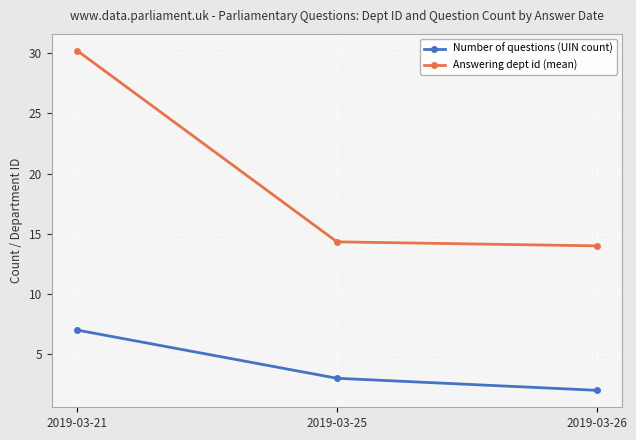

The value of Number of questions (UIN count) at 2019-03-26 is 2.0. True or false?

True